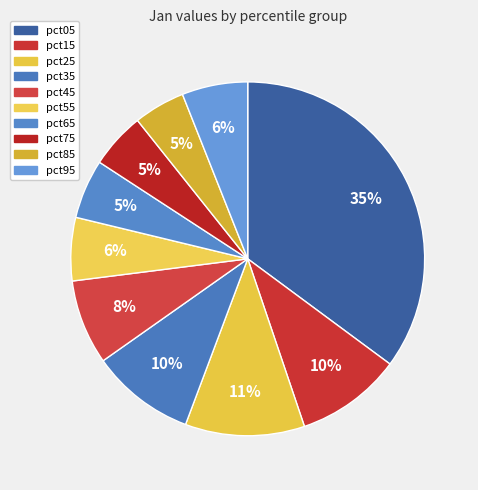

How many segments does this pie chart have?

10